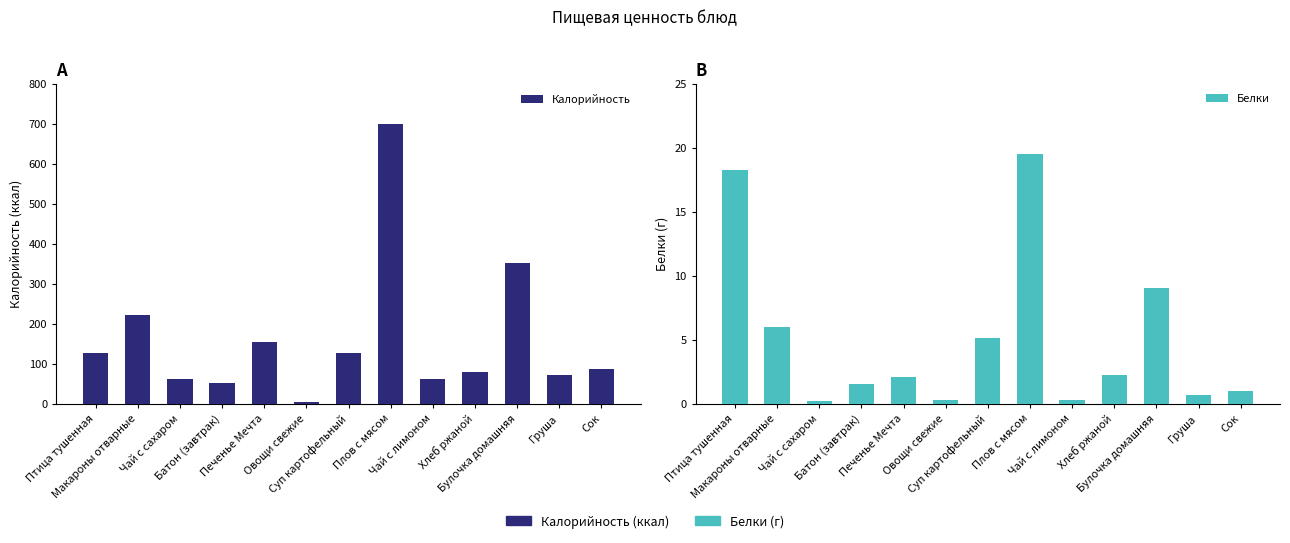

Reading left to right, list all the values displayed in this chart.

Калорийность: Птица тушенная=125.3	Макароны отварные=220.6	Чай с сахаром=61.4	Батон (завтрак)=52.3	Печенье Мечта=153.6	Овощи свежие=3.9	Суп картофельный=125.7	Плов с мясом=698.0	Чай с лимоном=62.2	Хлеб ржаной=78.5	Булочка домашняя=350.6	Груша=71.4	Сок=86.6
Белки: Птица тушенная=18.3	Макароны отварные=6.0	Чай с сахаром=0.2	Батон (завтрак)=1.5	Печенье Мечта=2.1	Овощи свежие=0.2	Суп картофельный=5.1	Плов с мясом=19.5	Чай с лимоном=0.2	Хлеб ржаной=2.2	Булочка домашняя=9.0	Груша=0.6	Сок=1.0